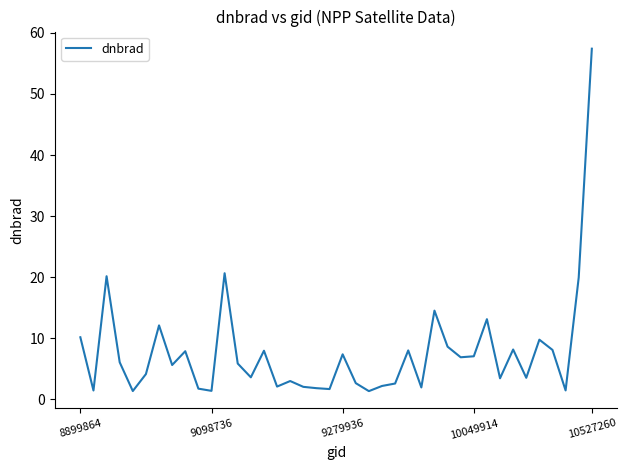

What is the sum of all values?

309.3